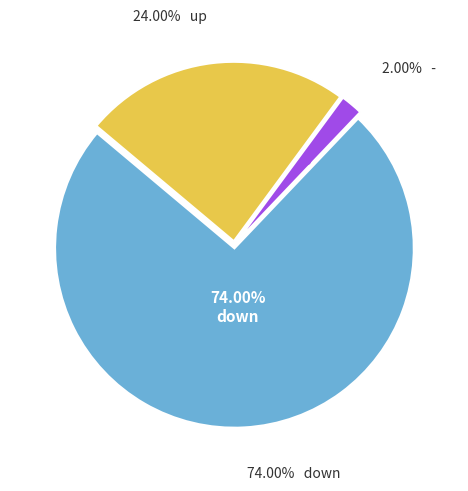

Which slice is the smallest?

-